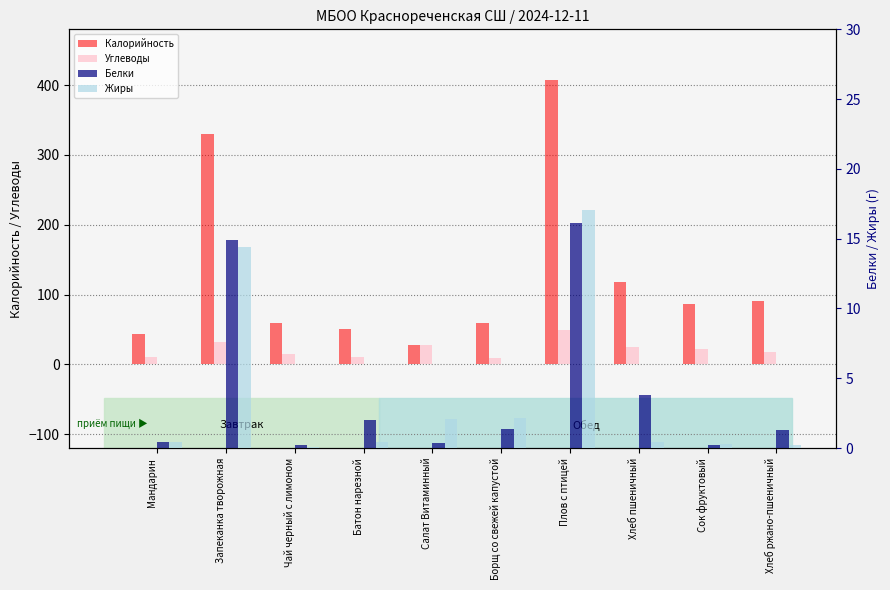

What is the approximate value of Углеводы at Салат Витаминный?

28.1